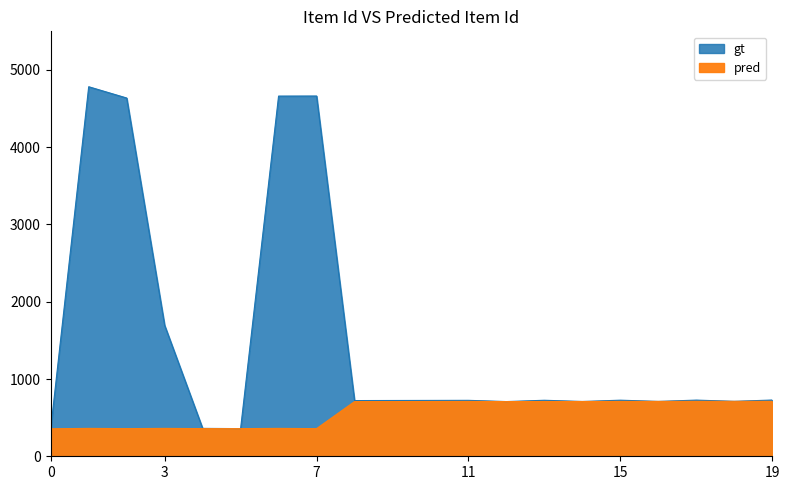

What is the label of the 9th point from the left?

1980-08-14